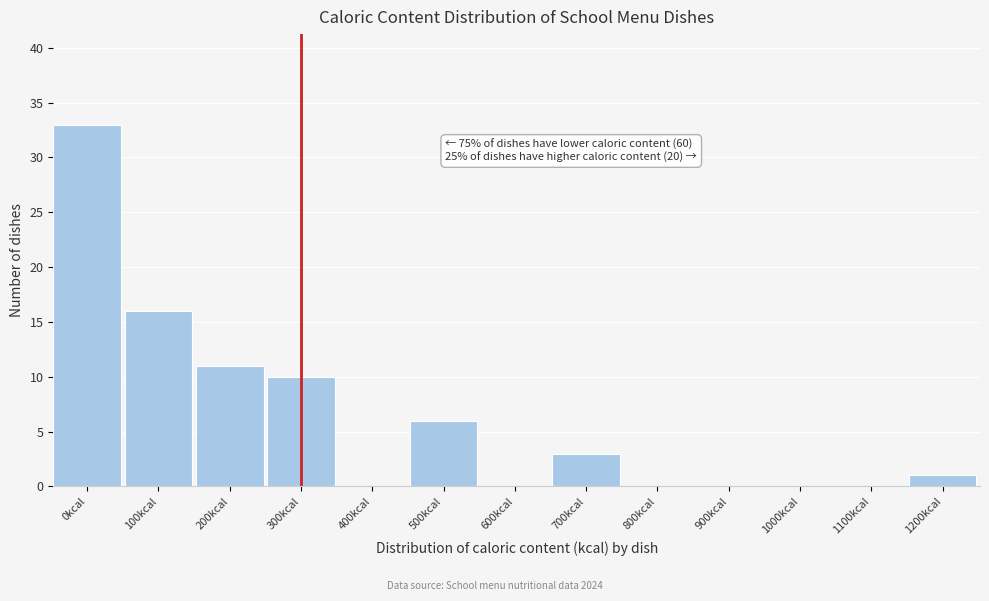

Reading left to right, extract all data points from this chart.

0kcal=33	100kcal=16	200kcal=11	300kcal=10	400kcal=0	500kcal=6	600kcal=0	700kcal=3	800kcal=0	900kcal=0	1000kcal=0	1100kcal=0	1200kcal=1